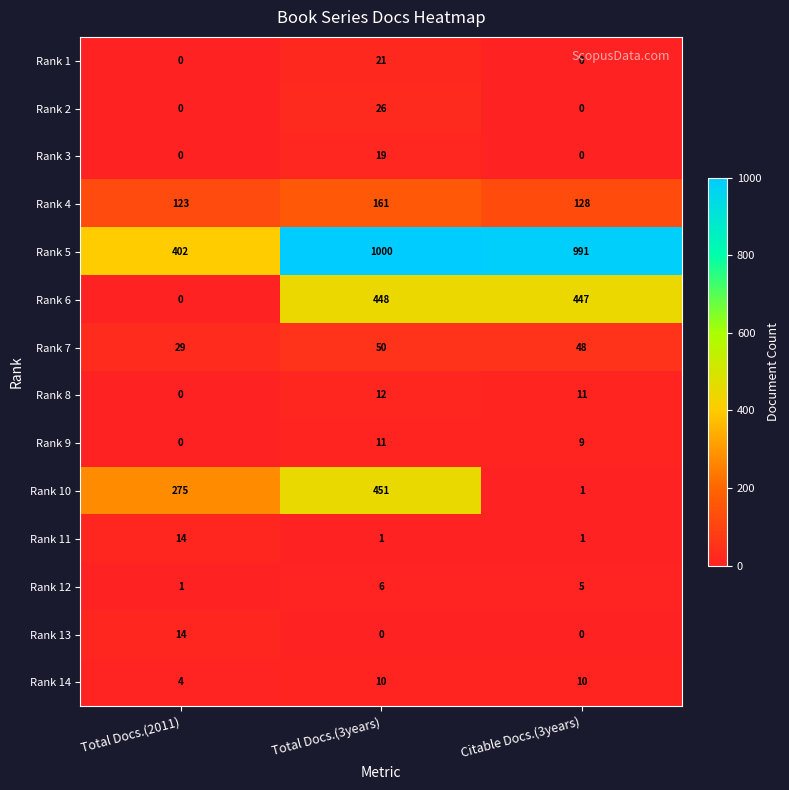

Which category has the highest value across all series?

Total Docs.(3years)